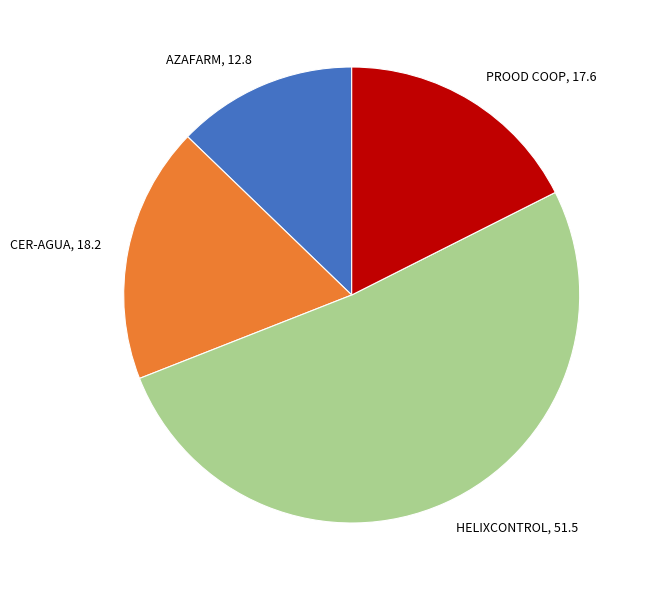

What is the ratio of the value at PROOD COOP to the value at AZAFARM?

1.4